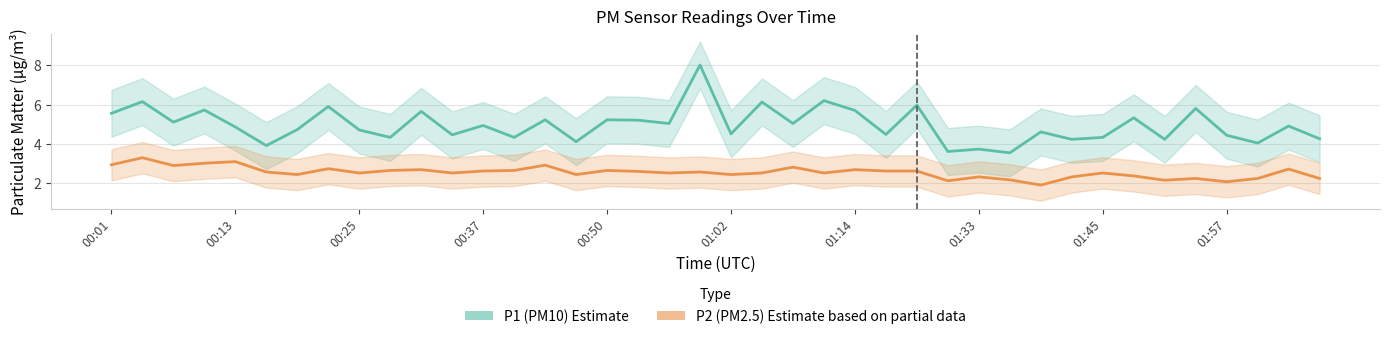

What is the difference between the second highest and second lowest values in the P1 (PM10) series?

2.6